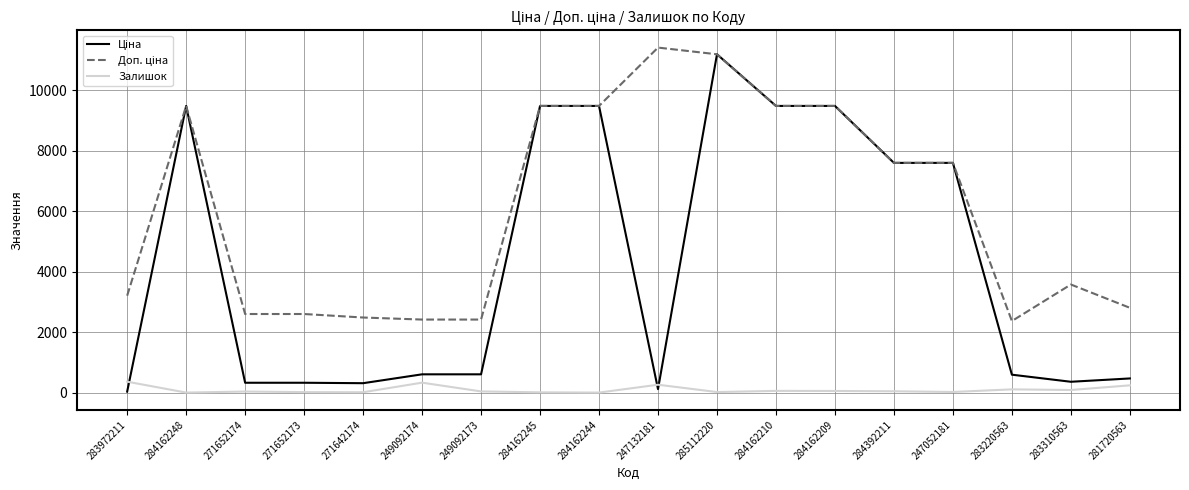

At which category is the sum across all series the highest?

285112220